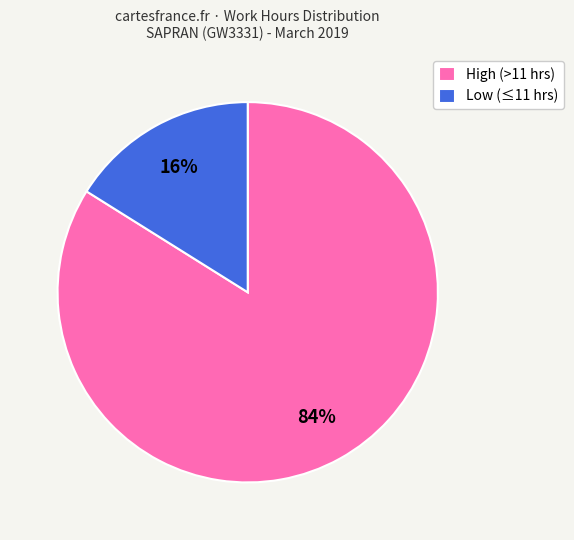

To the nearest percent, what is the average slice percentage?

50%